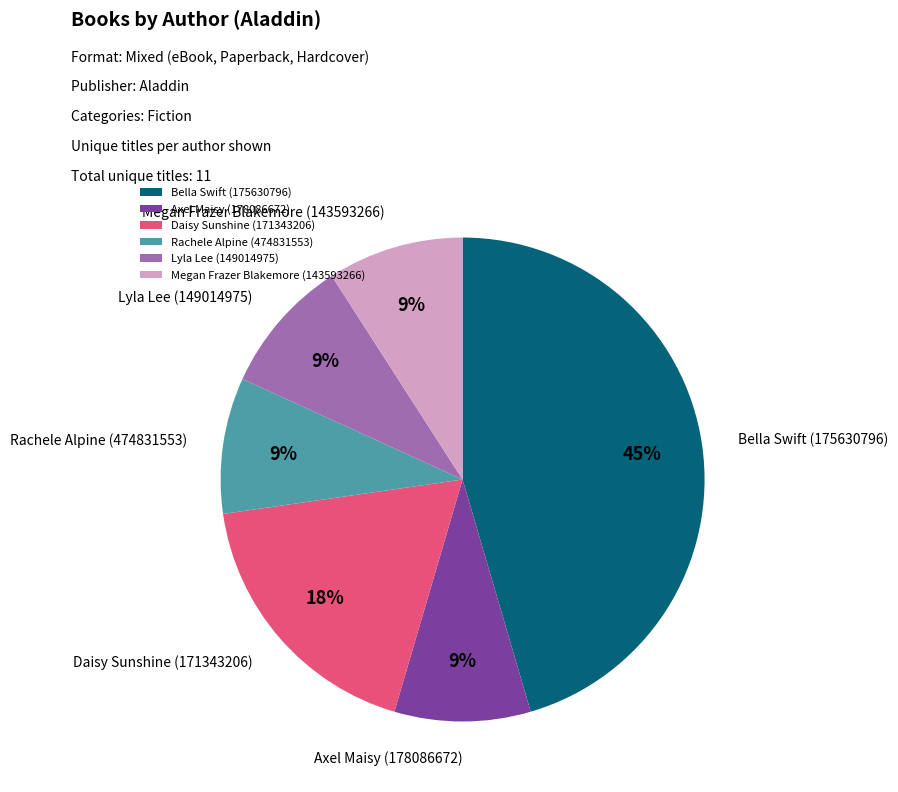

How many slices are in this pie chart?

6